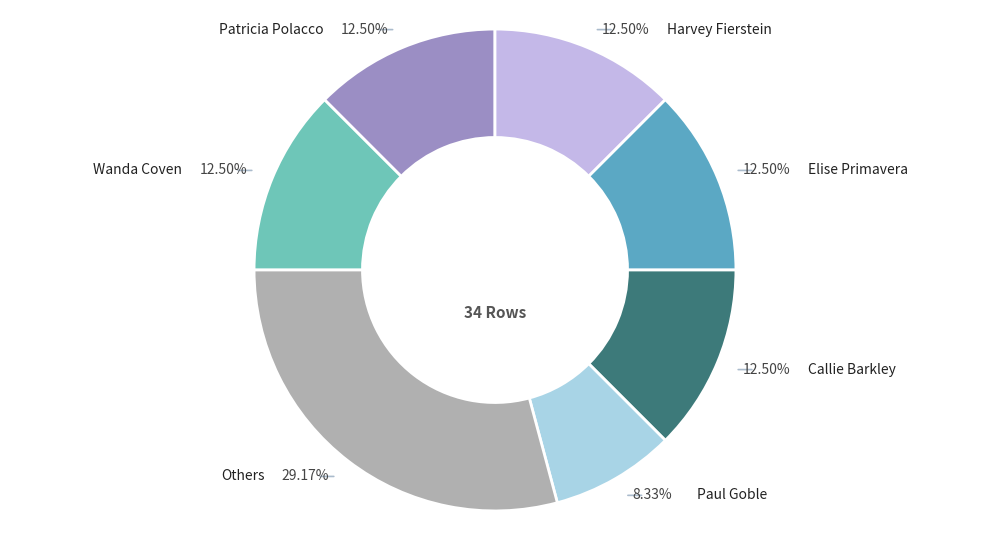

Count the number of slices in the pie.

7